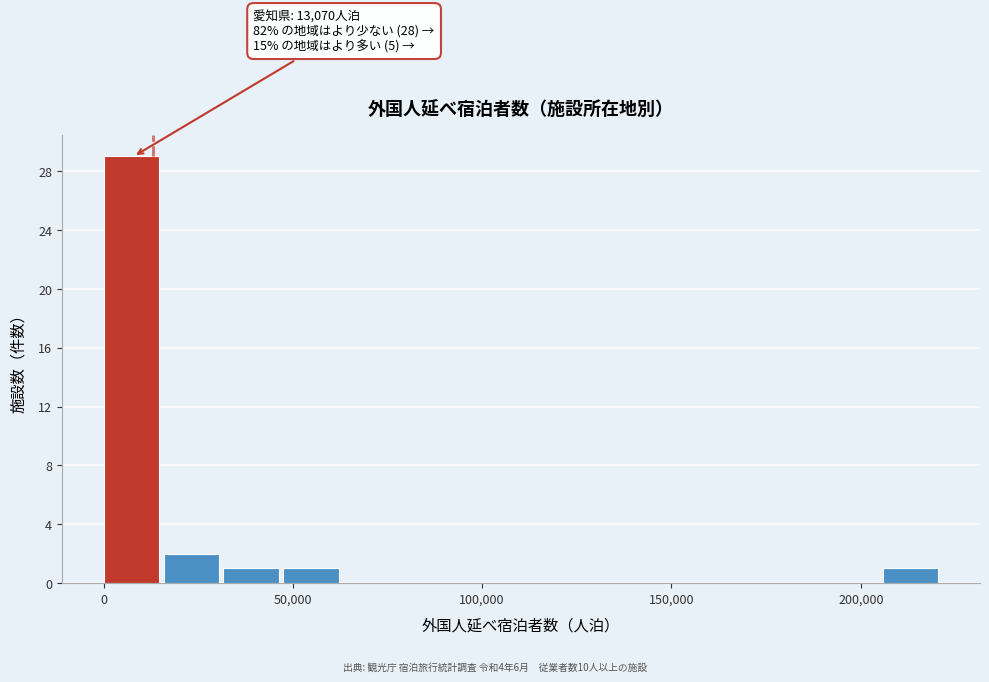

Around what value on the x-axis is the tallest bar? Give the approximate position of its centre, as read against the axis.

5000